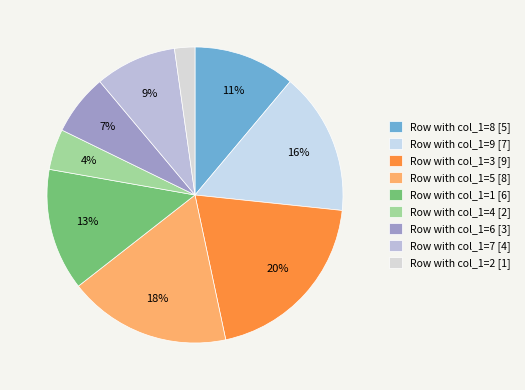

How many segments does this pie chart have?

9